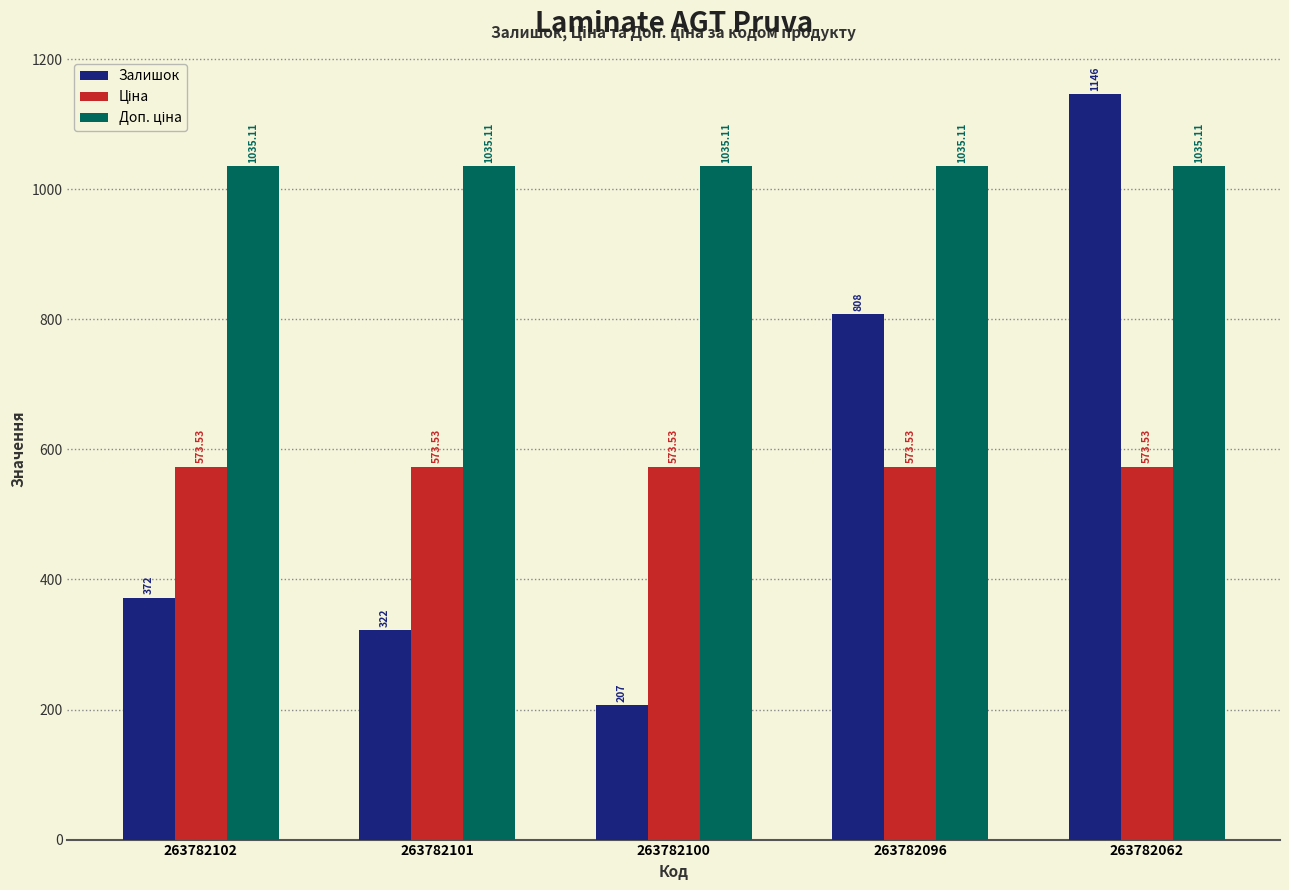

What is the difference between the highest and lowest values at 263782062?

572.5